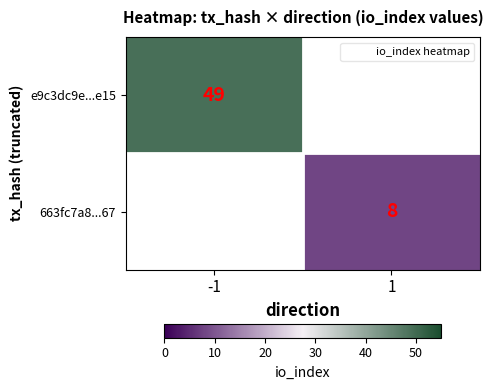

List the series in order of their overall mean, lowest first.

e9c3dc9e...e15, 663fc7a8...67